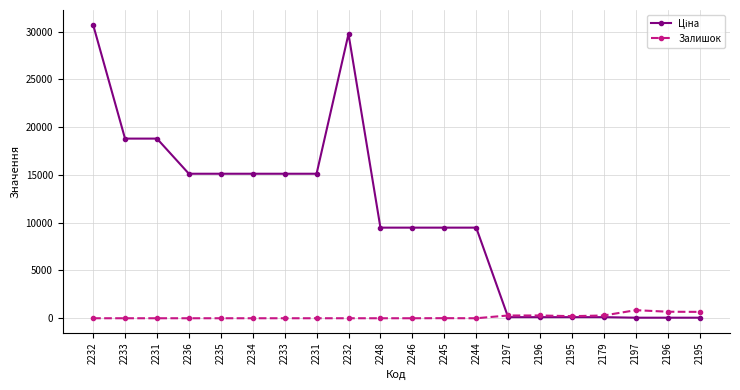

Which series has the largest total across all categories?

Ціна